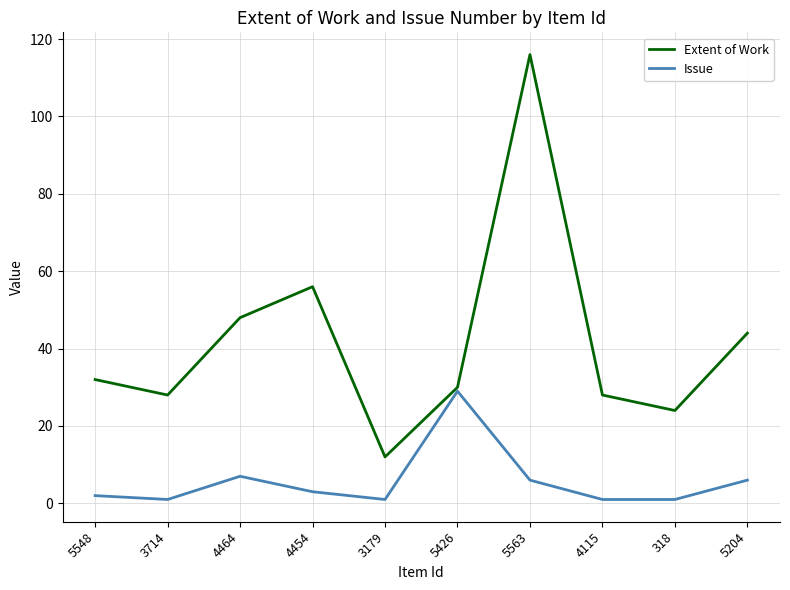

Is it true that Issue equals 1 at 4115?

True